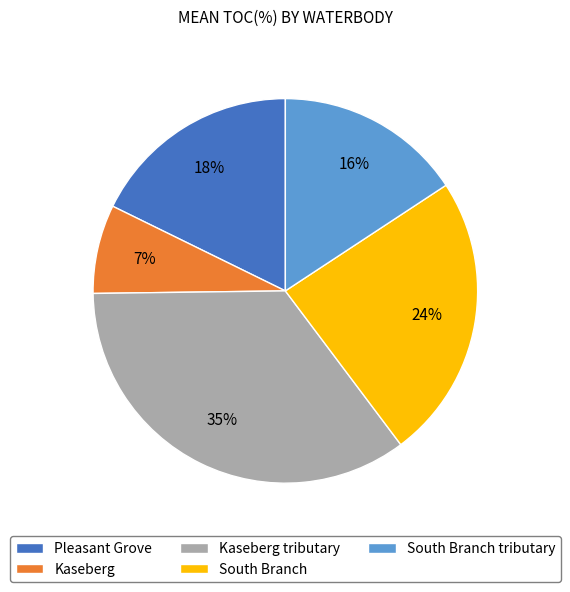

Which category has the biggest portion of the pie?

Kaseberg tributary